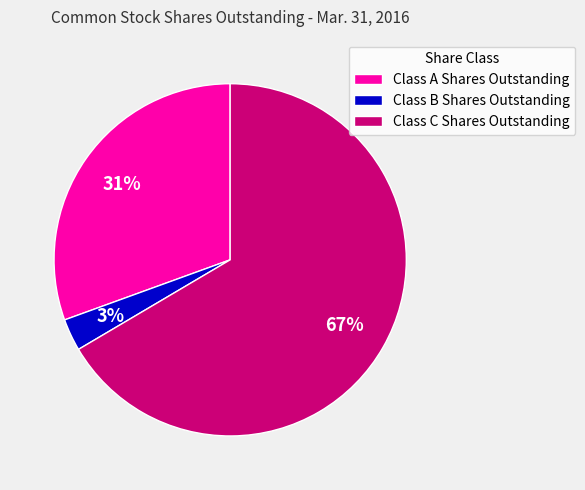

To the nearest percent, what is the difference between the Class A Shares Outstanding and Class C Shares Outstanding slice percentages?

36%